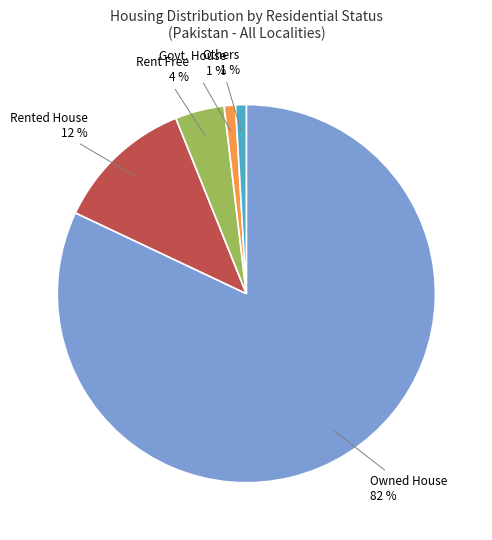

Is there a majority slice in this chart?

Yes